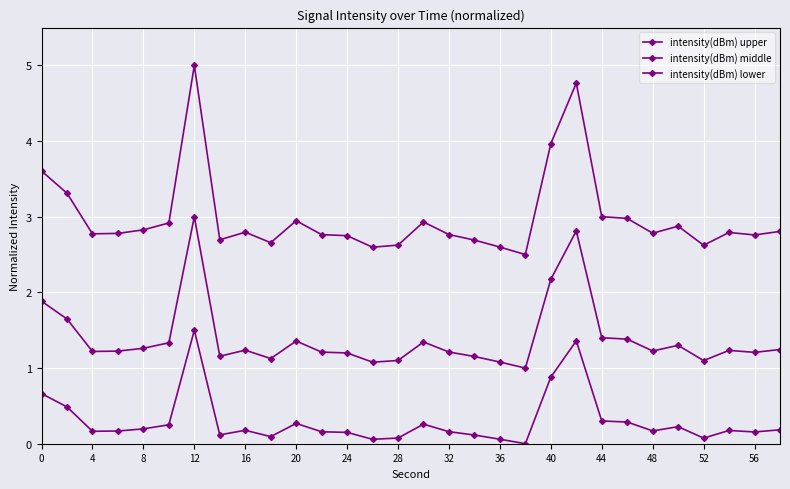

How many lines are shown in the chart?

3